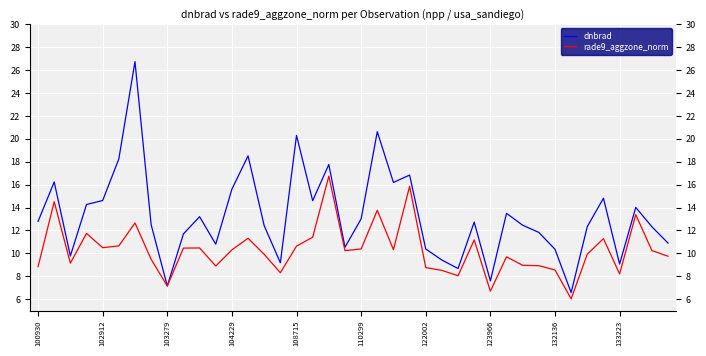

Which series has the largest range (max minus min)?

dnbrad